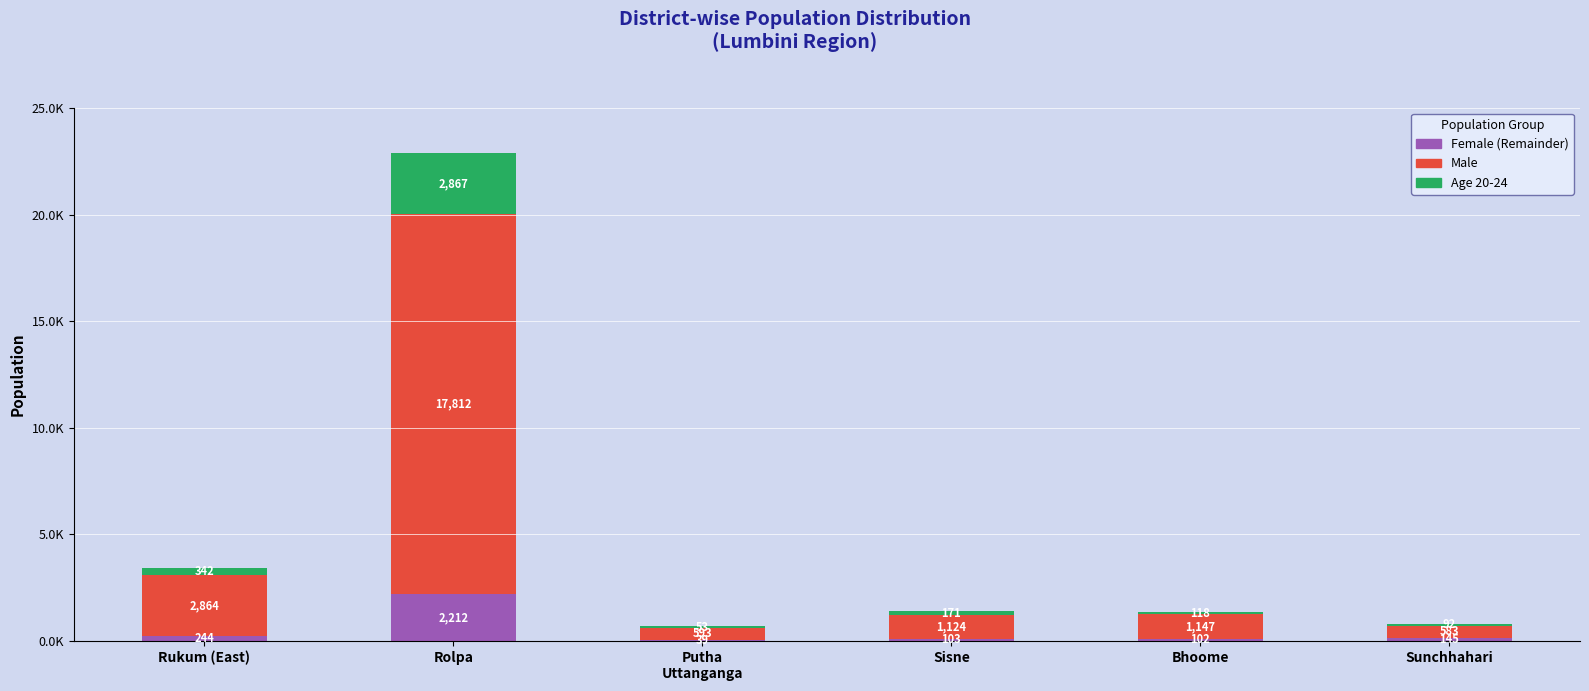

What is the label of the 2nd bar from the left?

Rolpa